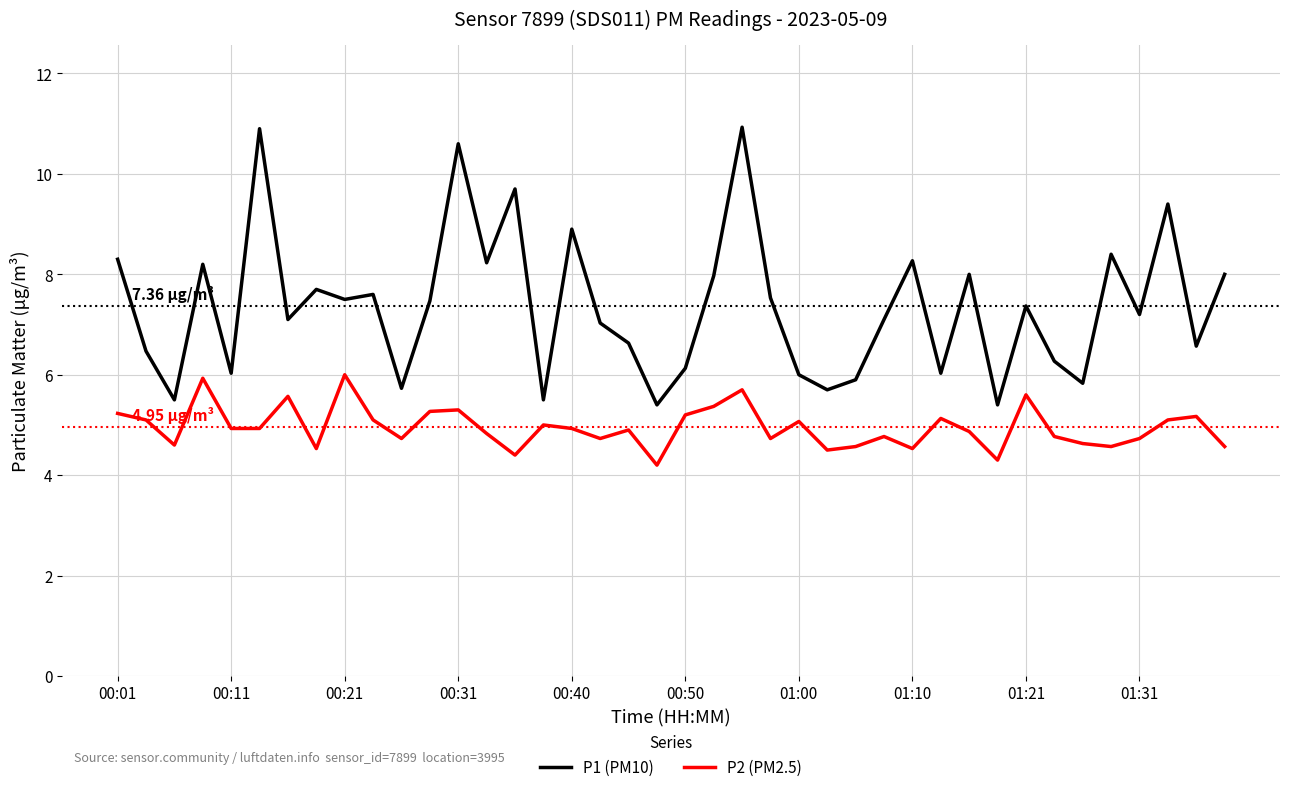

At how many categories does at least one series exceed 4?

40